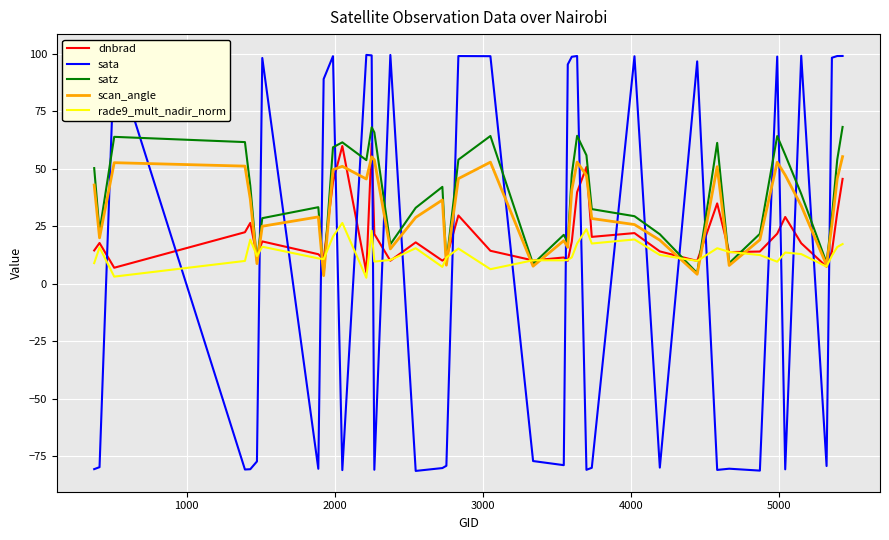

What is the minimum value for dnbrad?

4.9